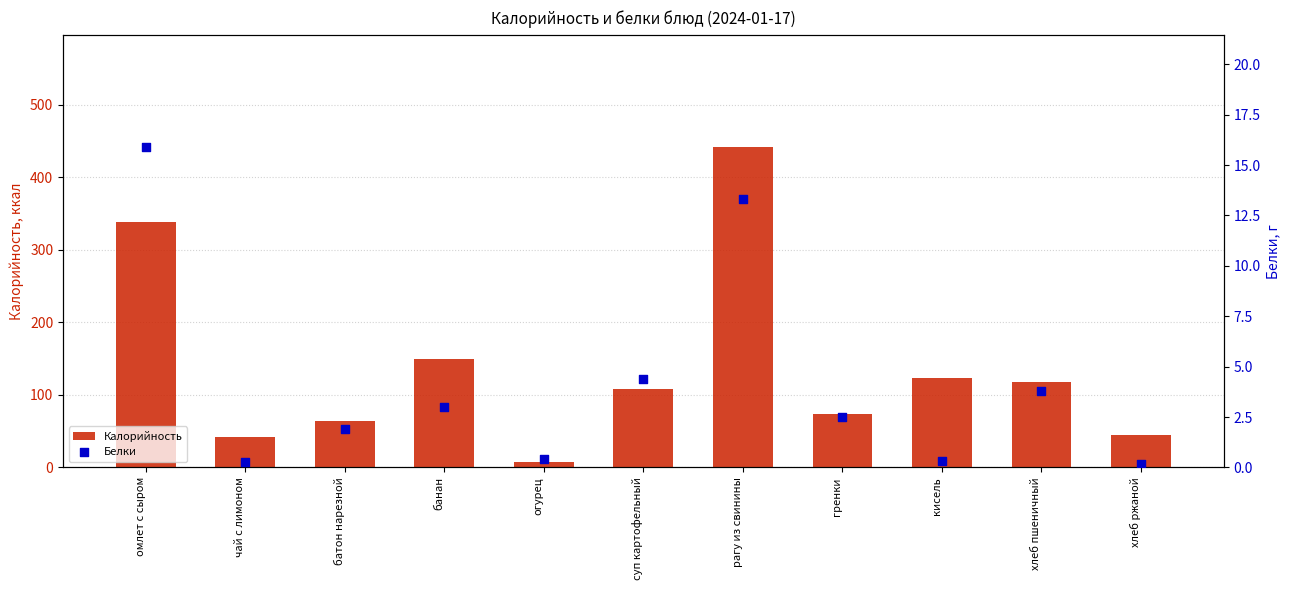

Which series contains the highest Y value?

Калорийность